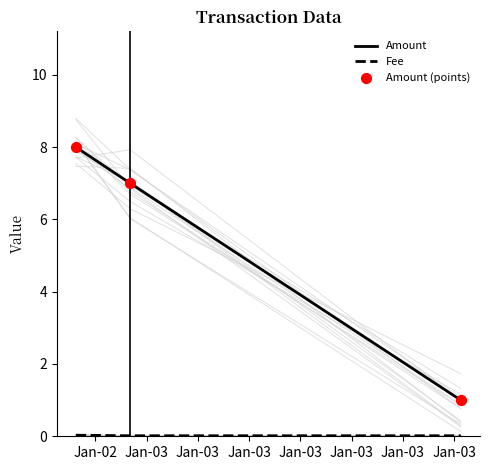

What is the lowest value of the Amount series?

1.0